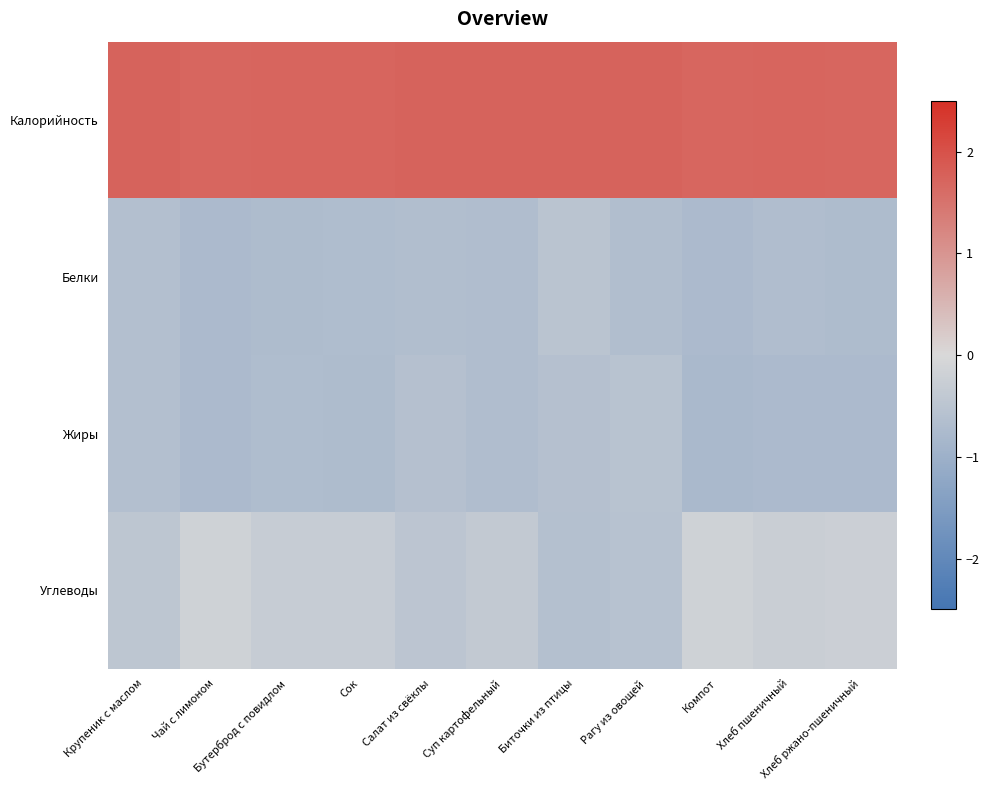

What is the difference between the highest and lowest values at Салат из свёклы?

2.4